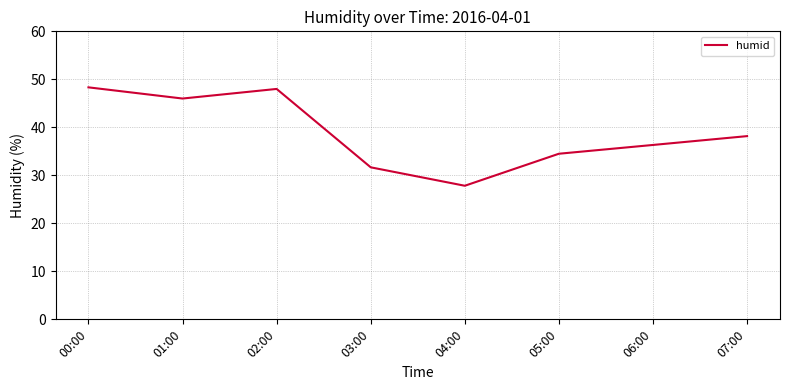

What is the ratio of the value at 01:00 to the value at 02:00?

1.0